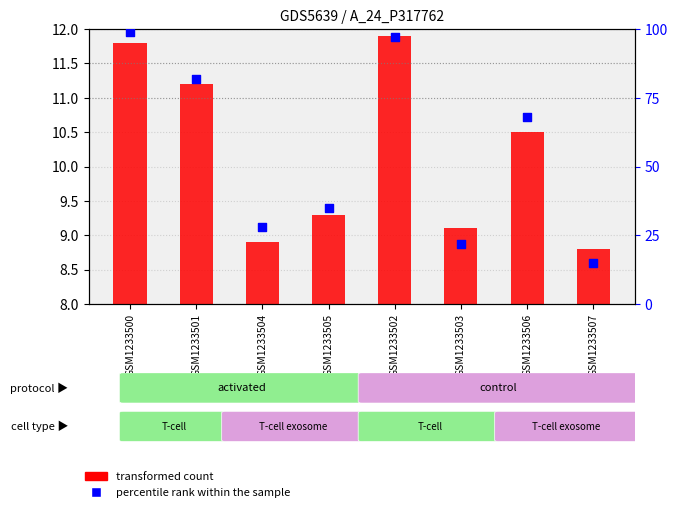

Is the value of transformed count at GSM1233501 greater than the value of percentile rank within the sample at GSM1233507?

No